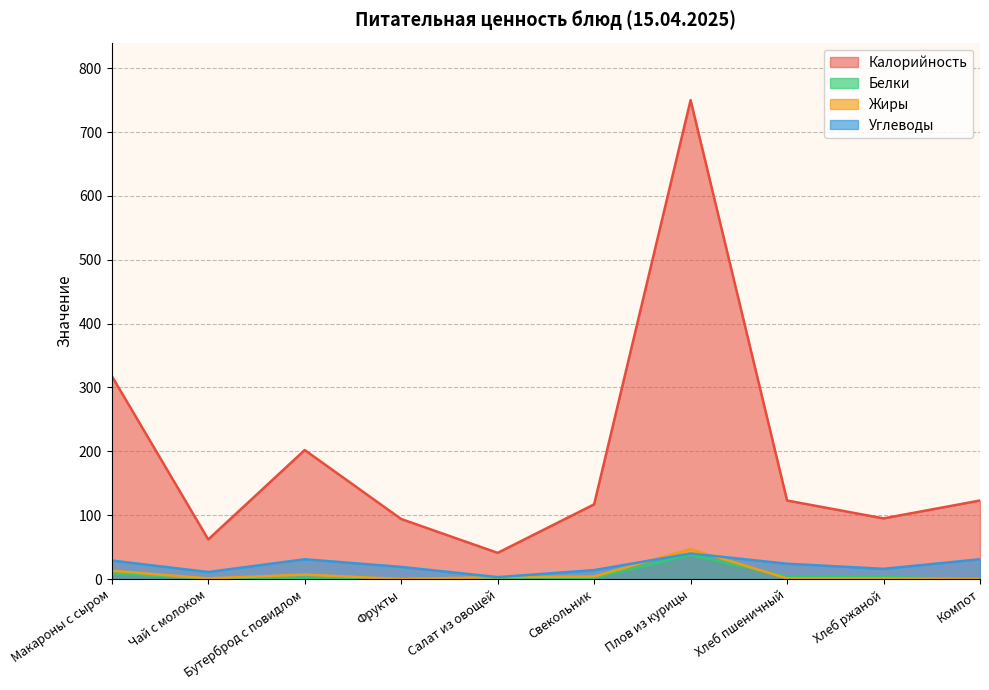

What is the value of the Углеводы point at the 5th from the left?

3